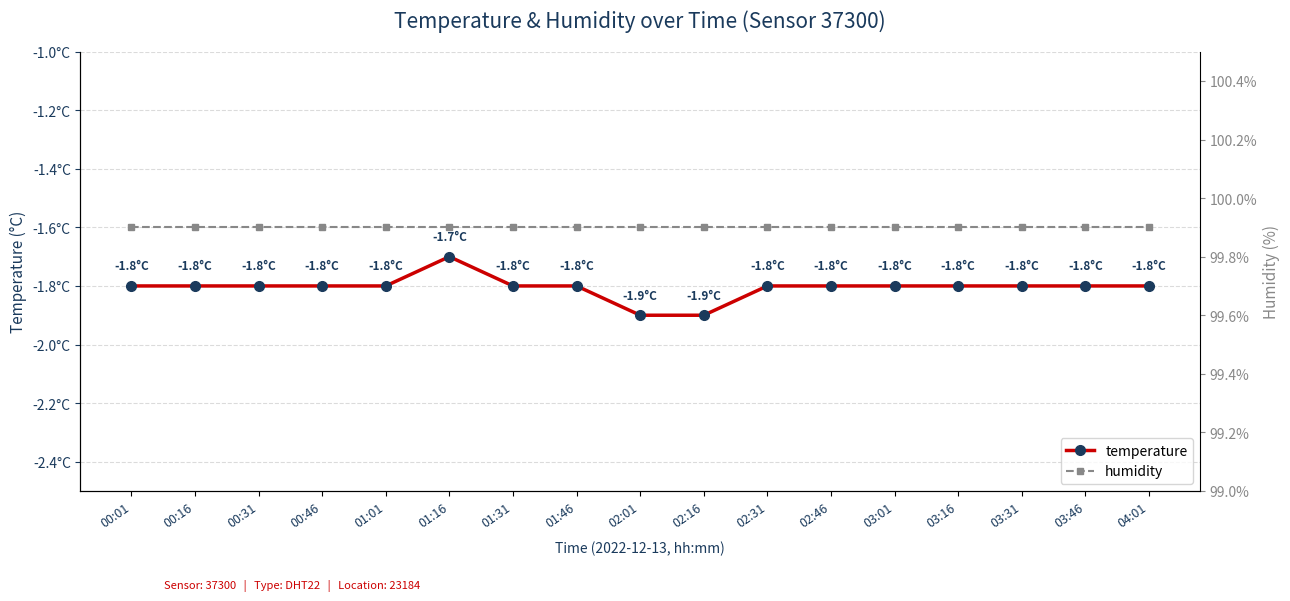

What is the spread (max minus min) of values at 02:16?

101.8